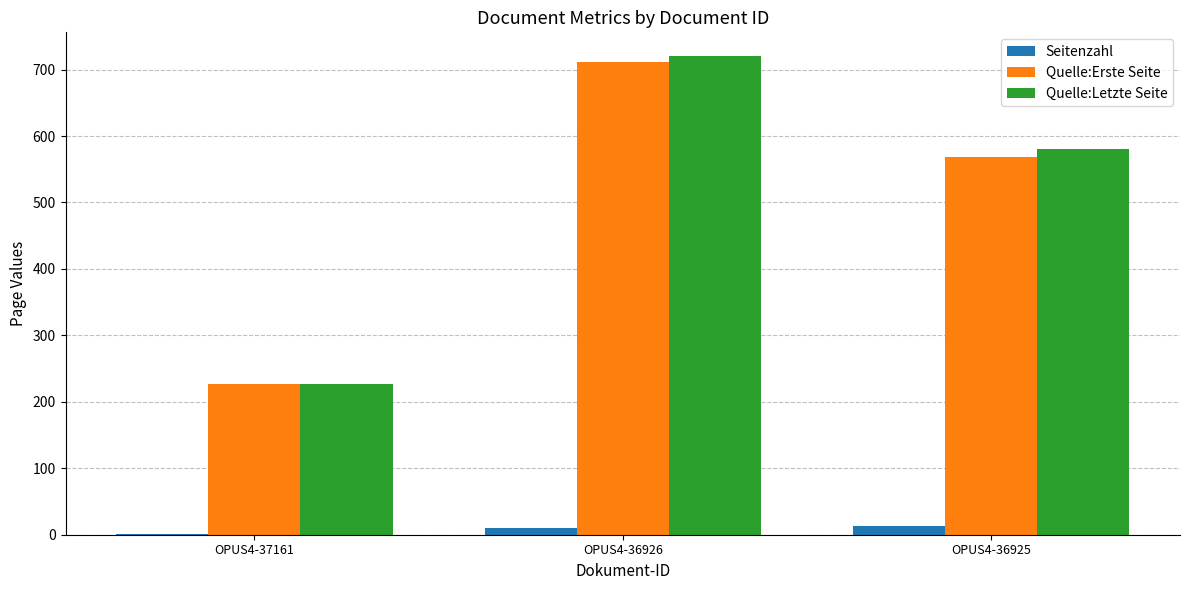

What is the sum of all Quelle:Letzte Seite values?

1528